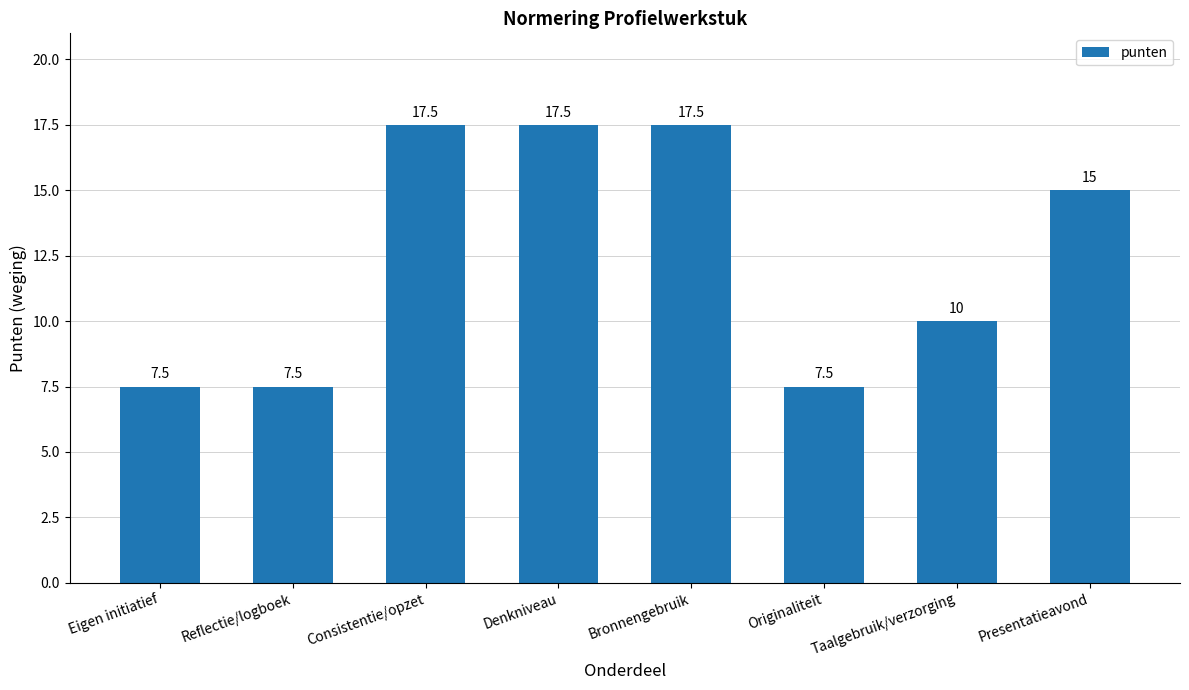

What is the sum of all values?

100.0